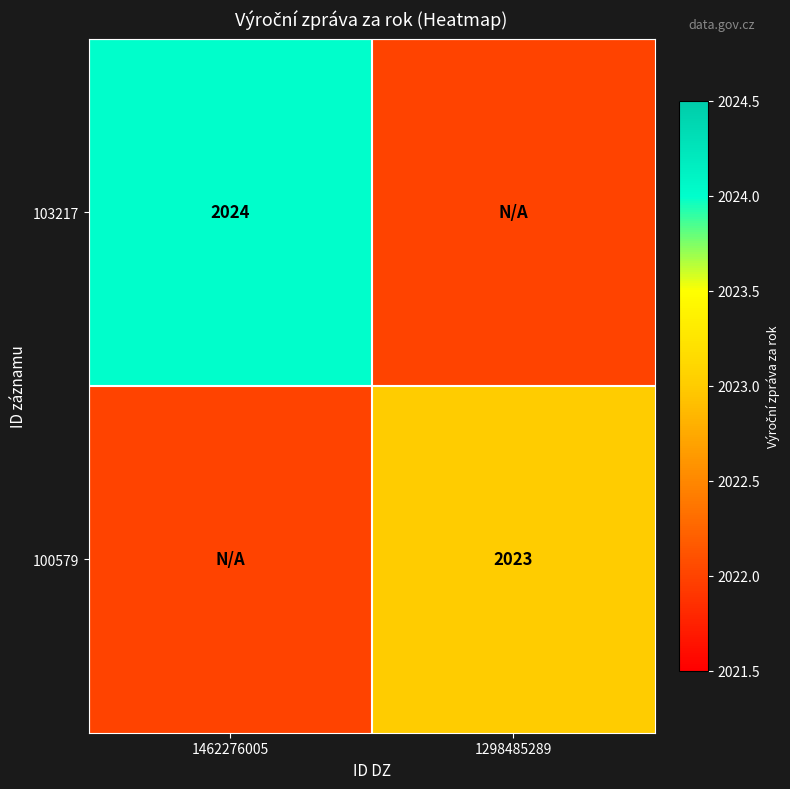

What is the spread (max minus min) of values at 1298485289?

1